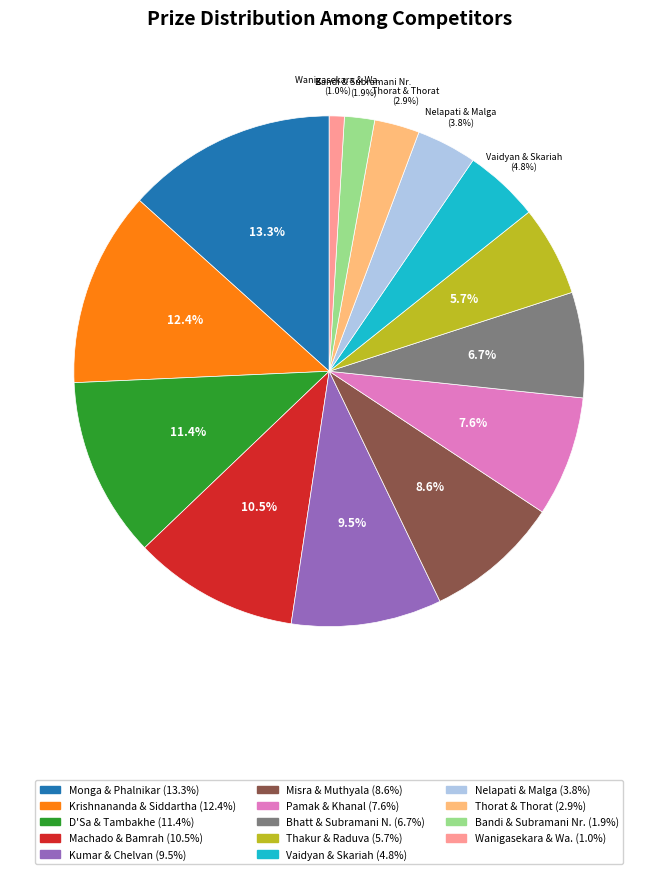

Does any single category account for the majority?

No